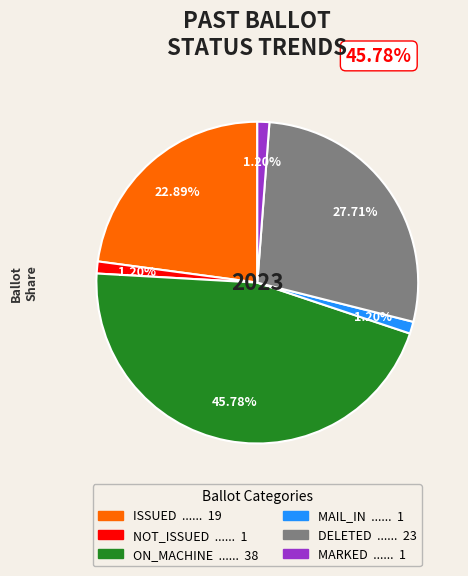

To the nearest percent, what is the difference between the largest and smallest slice percentages?

45%